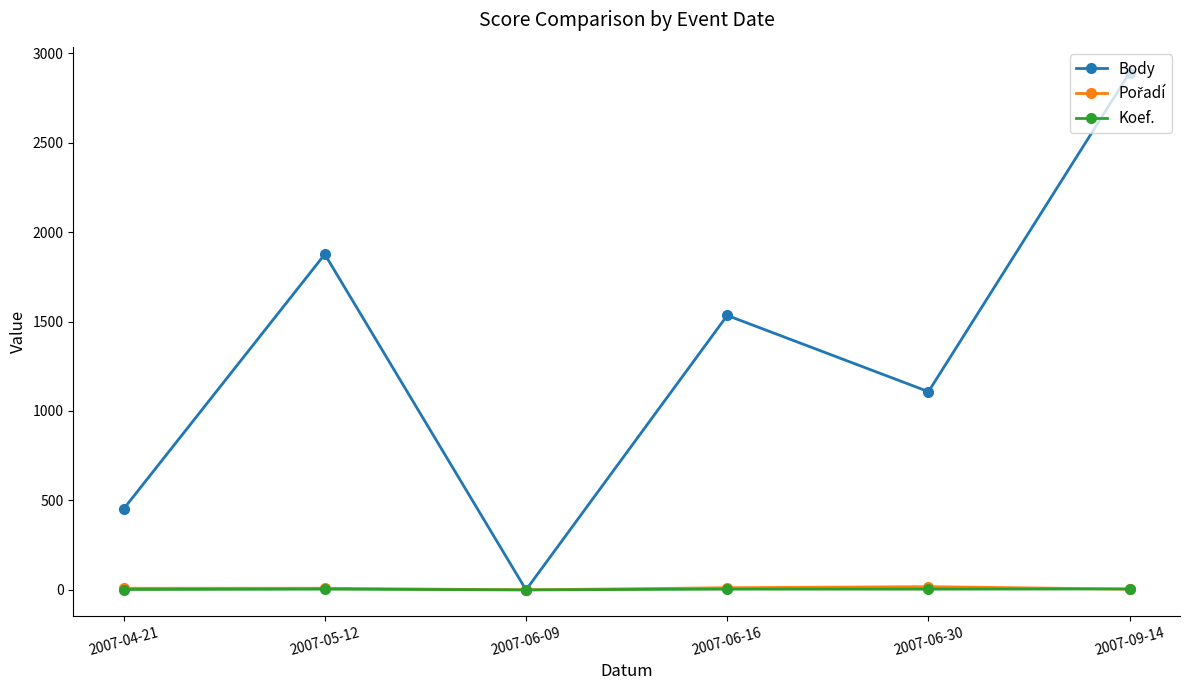

What is the value of the Koef. point at the 2nd from the left?

4